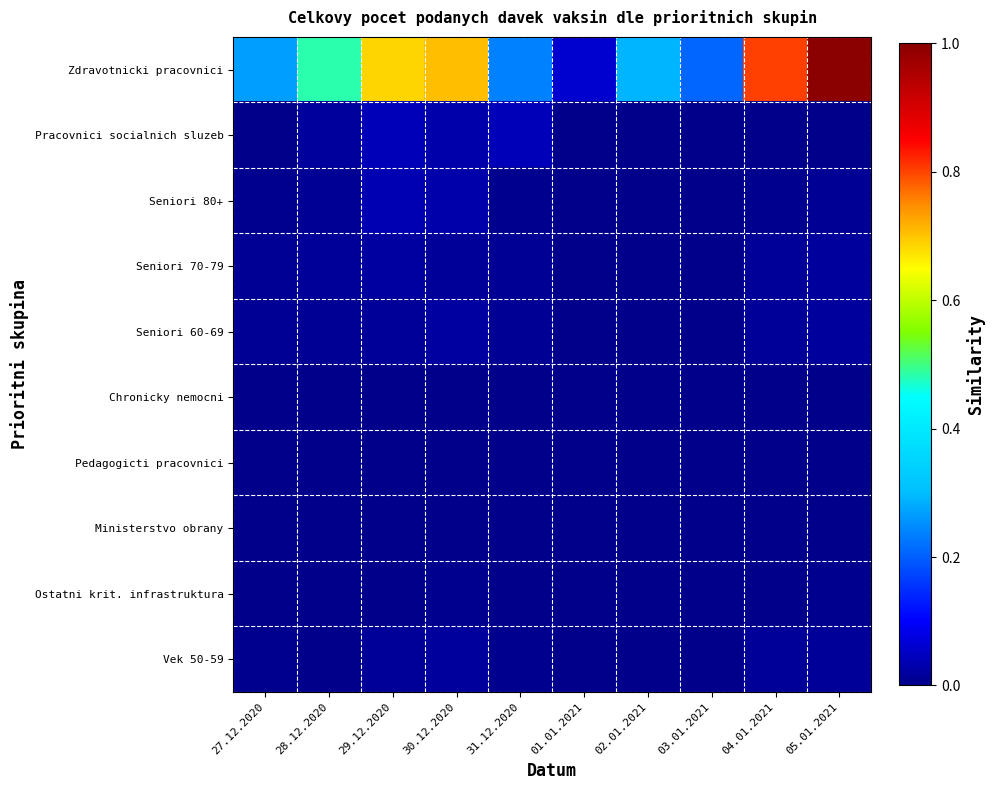

Reading right to left, what are all the values shown in this chart?

Zdravotnicki pracovnici: 05.01.2021=1.0	04.01.2021=0.8	03.01.2021=0.2	02.01.2021=0.3	01.01.2021=0.1	31.12.2020=0.2	30.12.2020=0.7	29.12.2020=0.7	28.12.2020=0.5	27.12.2020=0.3
Pracovnici socialnich sluzeb: 05.01.2021=0.0	04.01.2021=0.0	03.01.2021=0.0	02.01.2021=0.0	01.01.2021=0.0	31.12.2020=0.0	30.12.2020=0.0	29.12.2020=0.0	28.12.2020=0.0	27.12.2020=0.0
Seniori 80+: 05.01.2021=0.0	04.01.2021=0.0	03.01.2021=0.0	02.01.2021=0.0	01.01.2021=0.0	31.12.2020=0.0	30.12.2020=0.0	29.12.2020=0.0	28.12.2020=0.0	27.12.2020=0.0
Seniori 70-79: 05.01.2021=0.0	04.01.2021=0.0	03.01.2021=0.0	02.01.2021=0.0	01.01.2021=0.0	31.12.2020=0.0	30.12.2020=0.0	29.12.2020=0.0	28.12.2020=0.0	27.12.2020=0.0
Seniori 60-69: 05.01.2021=0.0	04.01.2021=0.0	03.01.2021=0.0	02.01.2021=0.0	01.01.2021=0.0	31.12.2020=0.0	30.12.2020=0.0	29.12.2020=0.0	28.12.2020=0.0	27.12.2020=0.0
Chronicky nemocni: 05.01.2021=0.0	04.01.2021=0.0	03.01.2021=0.0	02.01.2021=0.0	01.01.2021=0.0	31.12.2020=0.0	30.12.2020=0.0	29.12.2020=0.0	28.12.2020=0.0	27.12.2020=0.0
Pedagogicti pracovnici: 05.01.2021=0.0	04.01.2021=0.0	03.01.2021=0.0	02.01.2021=0.0	01.01.2021=0.0	31.12.2020=0.0	30.12.2020=0.0	29.12.2020=0.0	28.12.2020=0.0	27.12.2020=0.0
Ministerstvo obrany: 05.01.2021=0.0	04.01.2021=0.0	03.01.2021=0.0	02.01.2021=0.0	01.01.2021=0.0	31.12.2020=0.0	30.12.2020=0.0	29.12.2020=0.0	28.12.2020=0.0	27.12.2020=0.0
Ostatni krit. infrastruktura: 05.01.2021=0.0	04.01.2021=0.0	03.01.2021=0.0	02.01.2021=0.0	01.01.2021=0.0	31.12.2020=0.0	30.12.2020=0.0	29.12.2020=0.0	28.12.2020=0.0	27.12.2020=0.0
Vek 50-59: 05.01.2021=0.0	04.01.2021=0.0	03.01.2021=0.0	02.01.2021=0.0	01.01.2021=0.0	31.12.2020=0.0	30.12.2020=0.0	29.12.2020=0.0	28.12.2020=0.0	27.12.2020=0.0